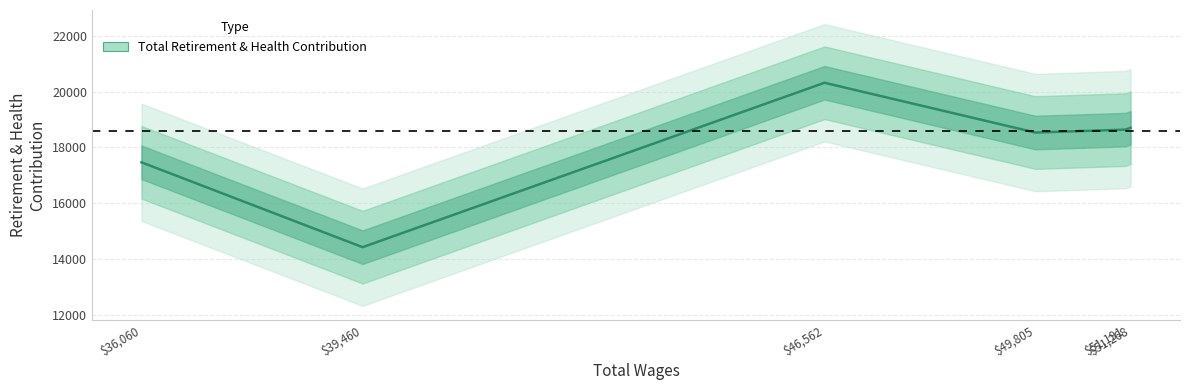

List the labels in order of value, largest first.

46562.0, 51268.0, 51191.0, 49805.0, 36060.0, 39460.0